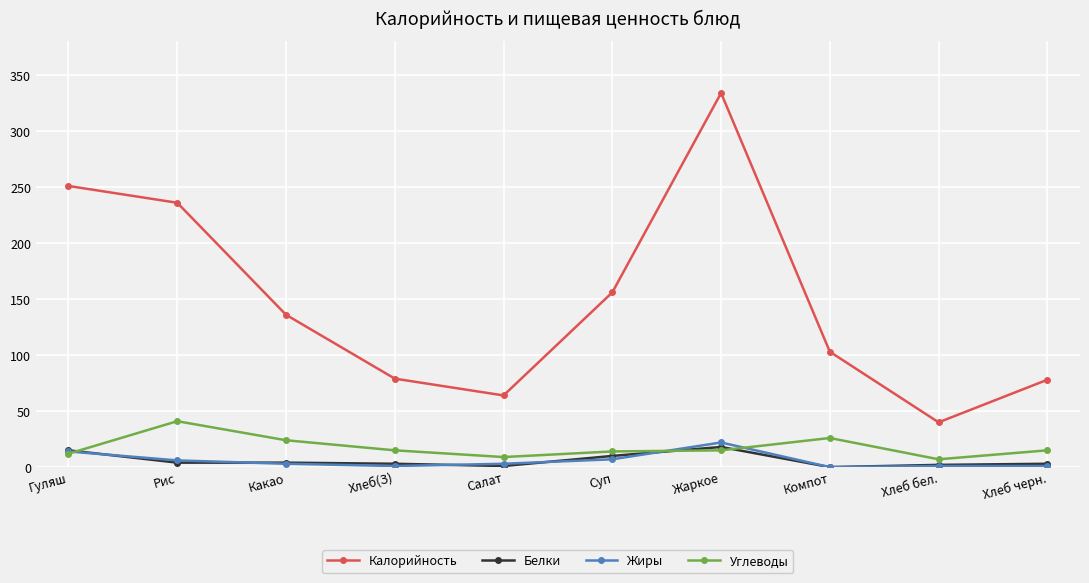

What is the average value of the Углеводы series?

18